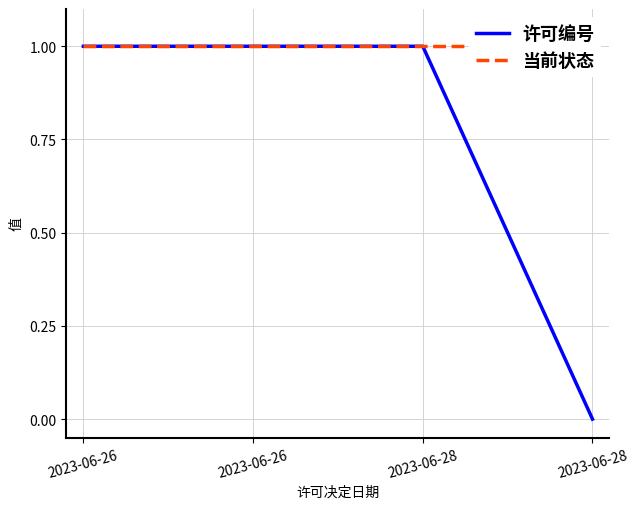

True or false: 许可编号 has more than 1 interior local peaks.

False